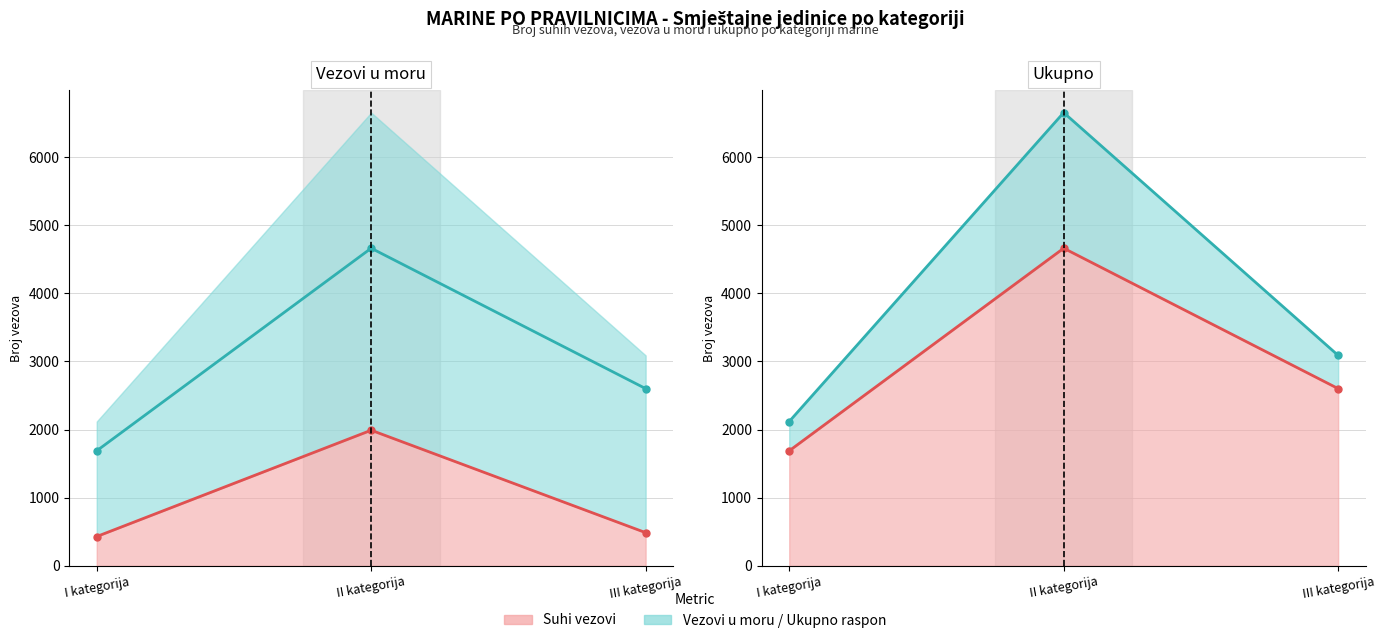

Reading right to left, extract all data points from this chart.

Suhi vezovi: III kategorija=487	II kategorija=1990	I kategorija=430
Vezovi u moru: III kategorija=2601	II kategorija=4661	I kategorija=1688
Ukupno: III kategorija=3088	II kategorija=6651	I kategorija=2118